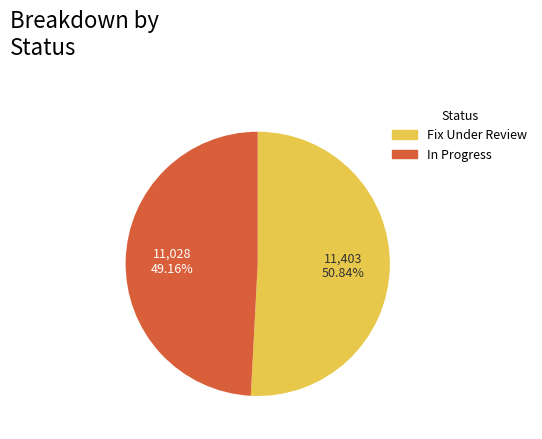

To the nearest percent, what is the average slice percentage?

50%